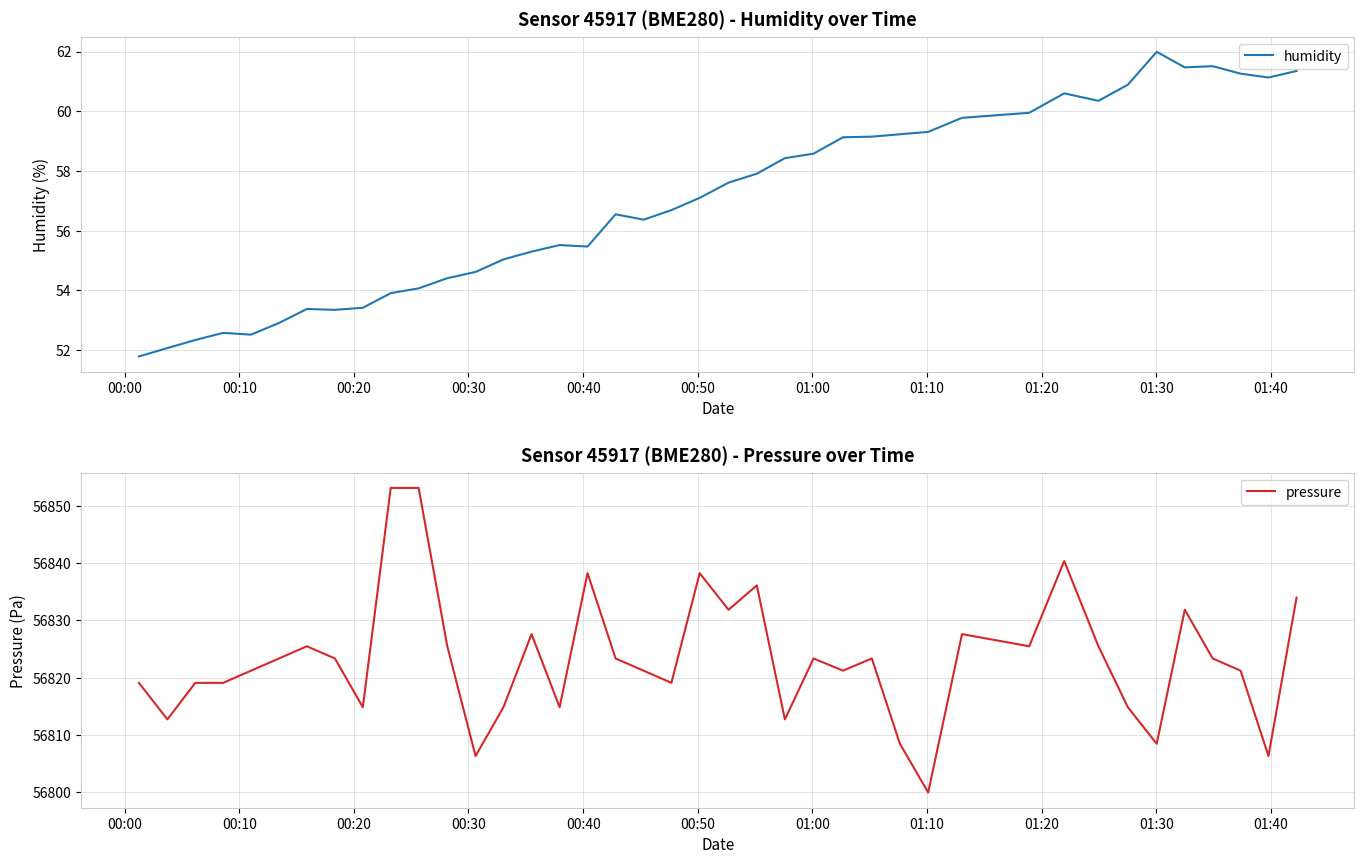

Does the chart have visible grid lines?

Yes